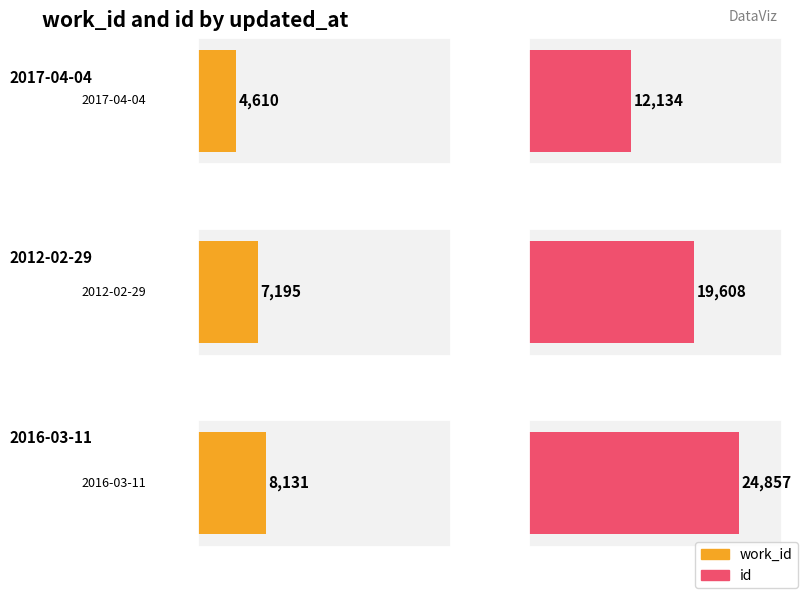

At which category is the sum across all series the highest?

2016-03-11